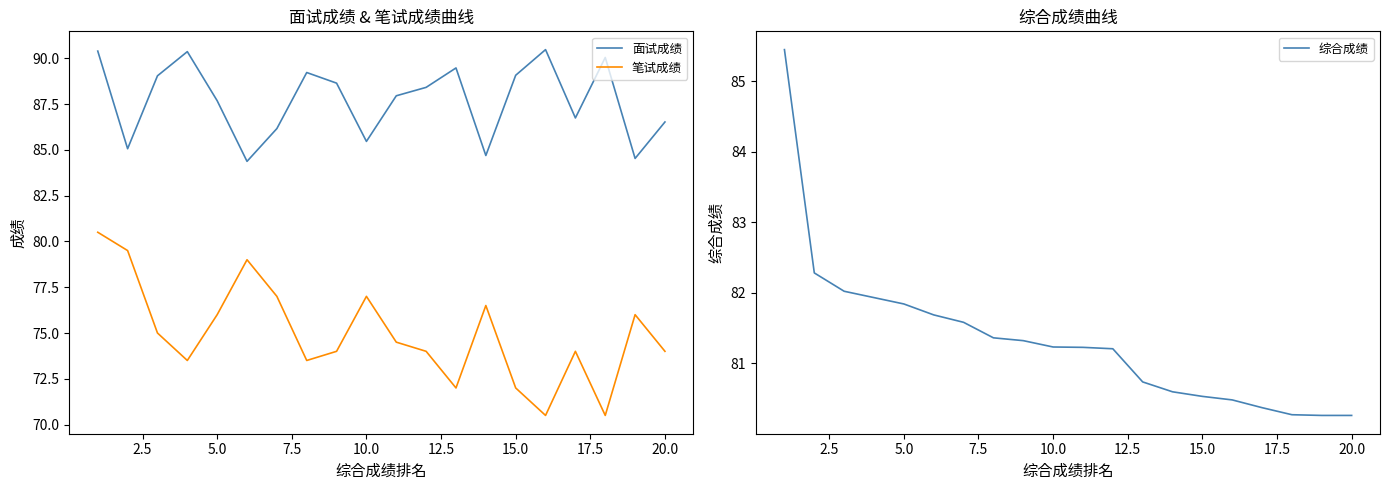

Reading right to left, list all the values displayed in this chart.

面试成绩: 86.5	84.5	90.0	86.7	90.5	89.1	84.7	89.5	88.4	88.0	85.5	88.6	89.2	86.2	84.4	87.7	90.4	89.0	85.1	90.4
笔试成绩: 74.0	76.0	70.5	74.0	70.5	72.0	76.5	72.0	74.0	74.5	77.0	74.0	73.5	77.0	79.0	76.0	73.5	75.0	79.5	80.5
综合成绩: 80.3	80.3	80.3	80.4	80.5	80.5	80.6	80.7	81.2	81.2	81.2	81.3	81.4	81.6	81.7	81.8	81.9	82.0	82.3	85.4